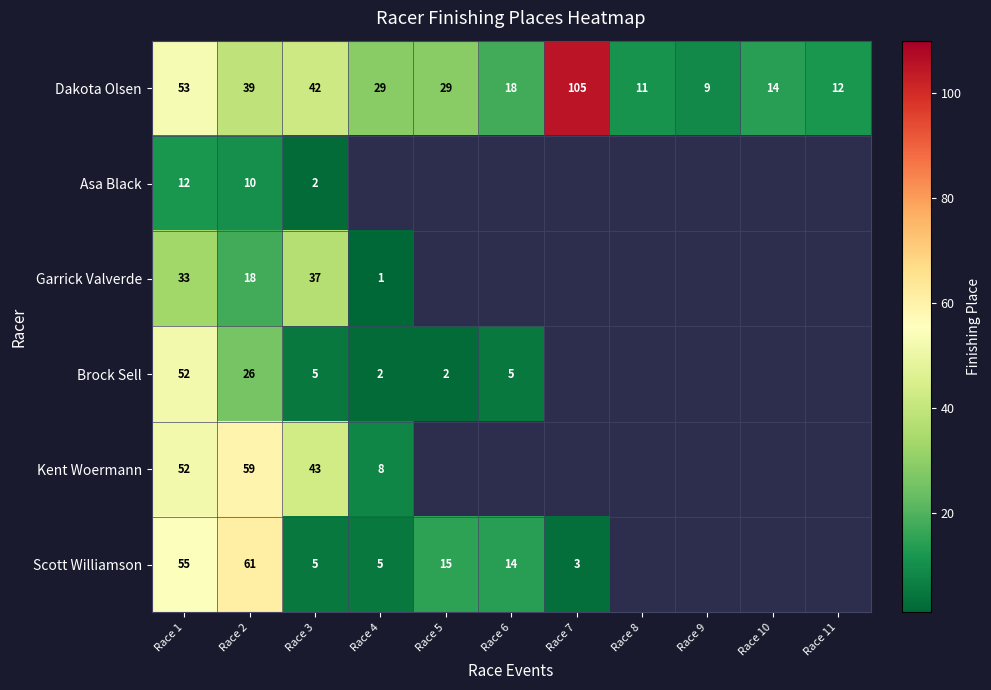

At which label is Dakota Olsen closest to 57?

Race 1